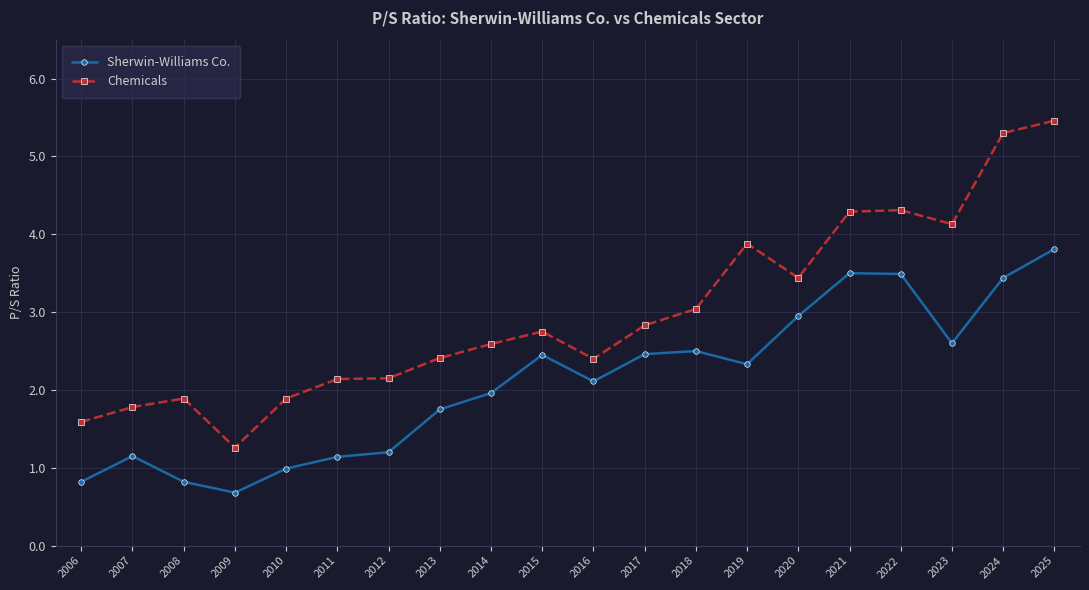

True or false: Sherwin-Williams Co. has more than 0 points higher than both neighbors.

True